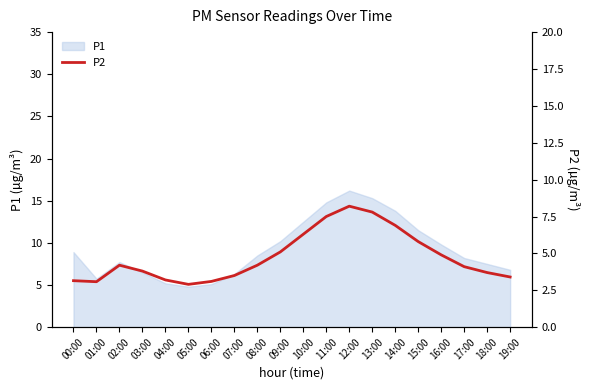

Read the value at 14:00.

6.9